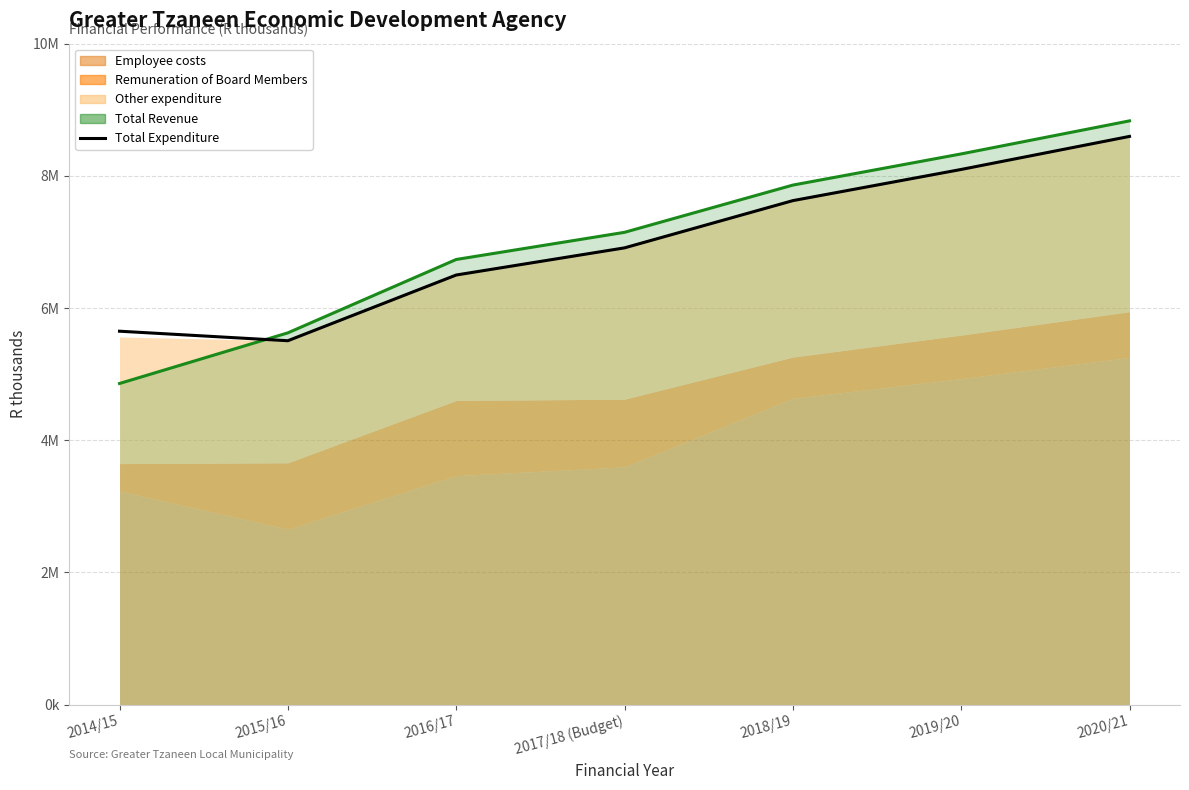

Which label corresponds to the largest value in the chart?

2020/21